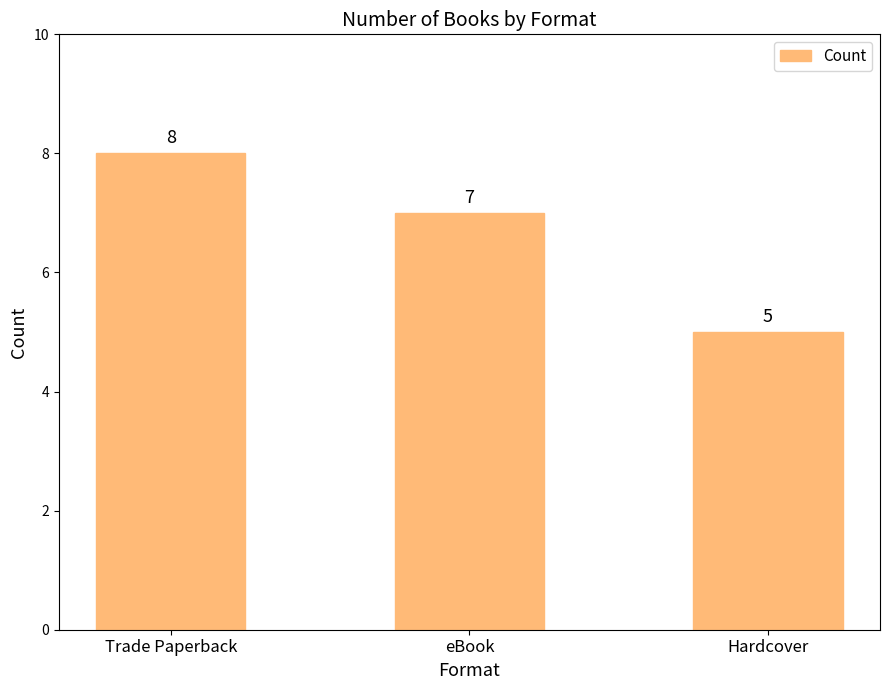

Rank the categories by value from highest to lowest.

Trade Paperback, eBook, Hardcover